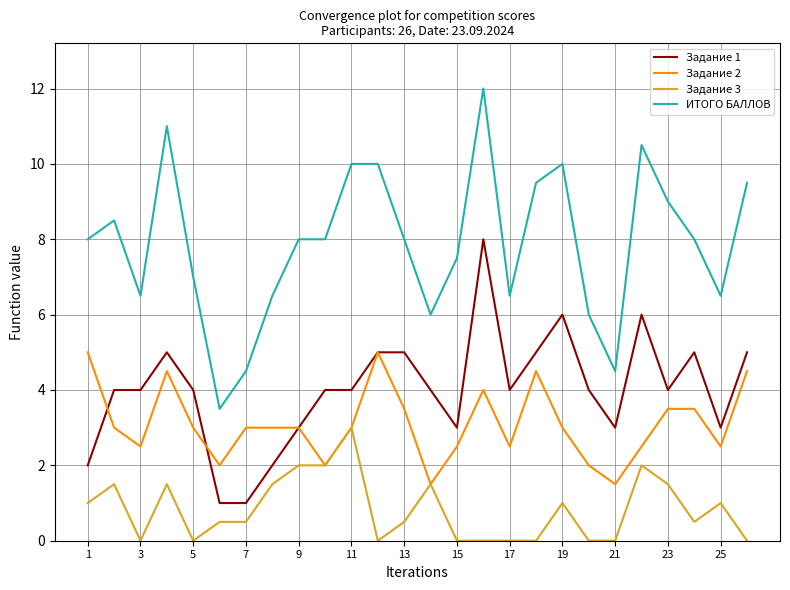

True or false: Задание 1 and ИТОГО БАЛЛОВ cross at least once.

False